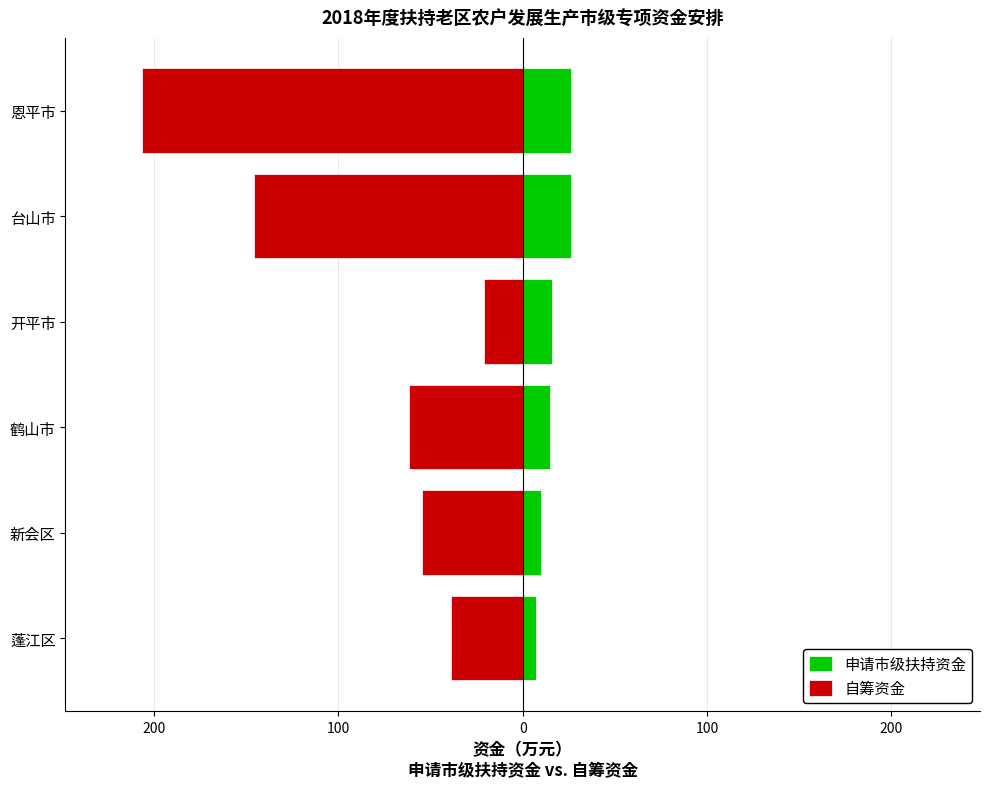

Rank the series by their average value, from highest to lowest.

申请市级扶持资金, 自筹资金